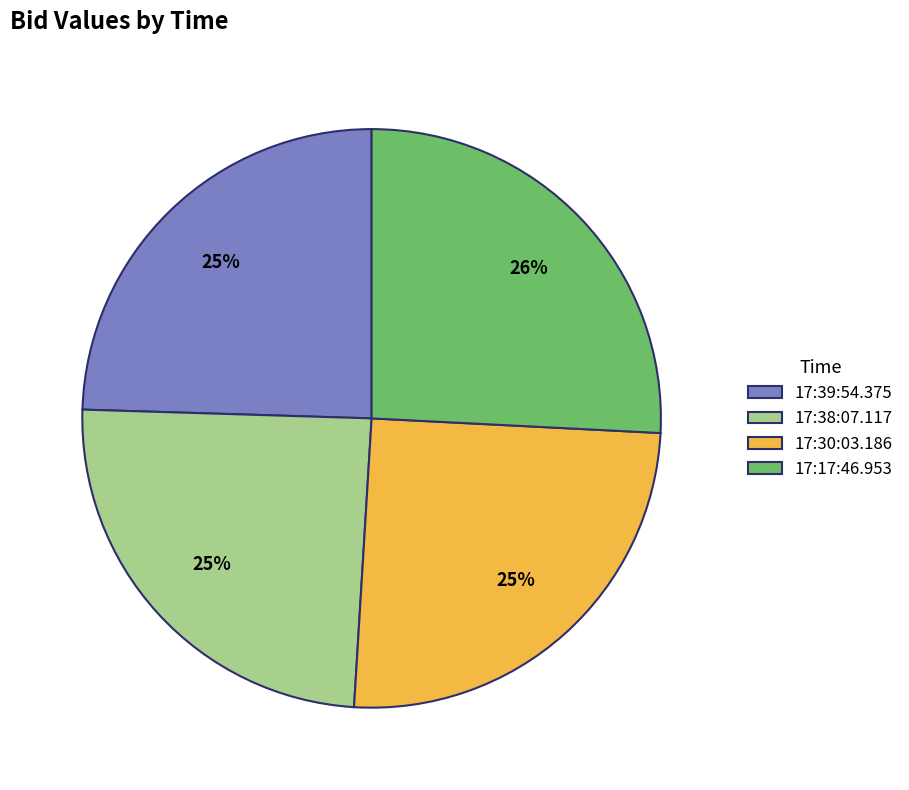

Is 17:39:54.375 the majority of the pie?

No